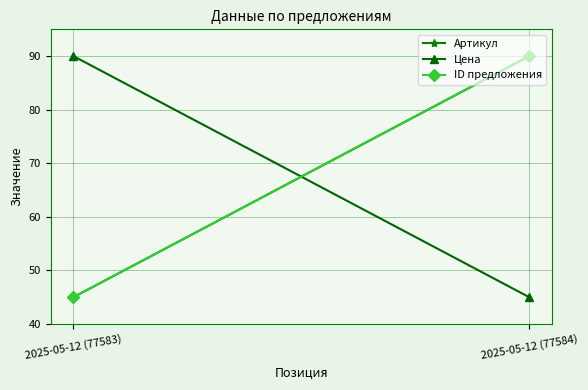

At 2025-05-12 (77583), list the series in order from largest to smallest.

Цена, Артикул, ID предложения